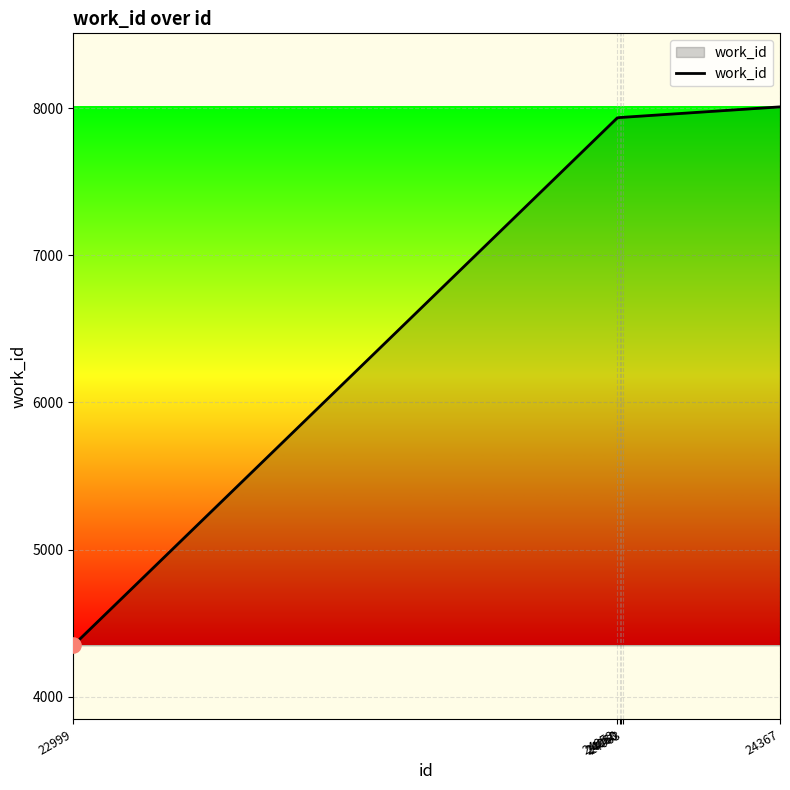

What is the change in value from 24060 to 24063?

+1